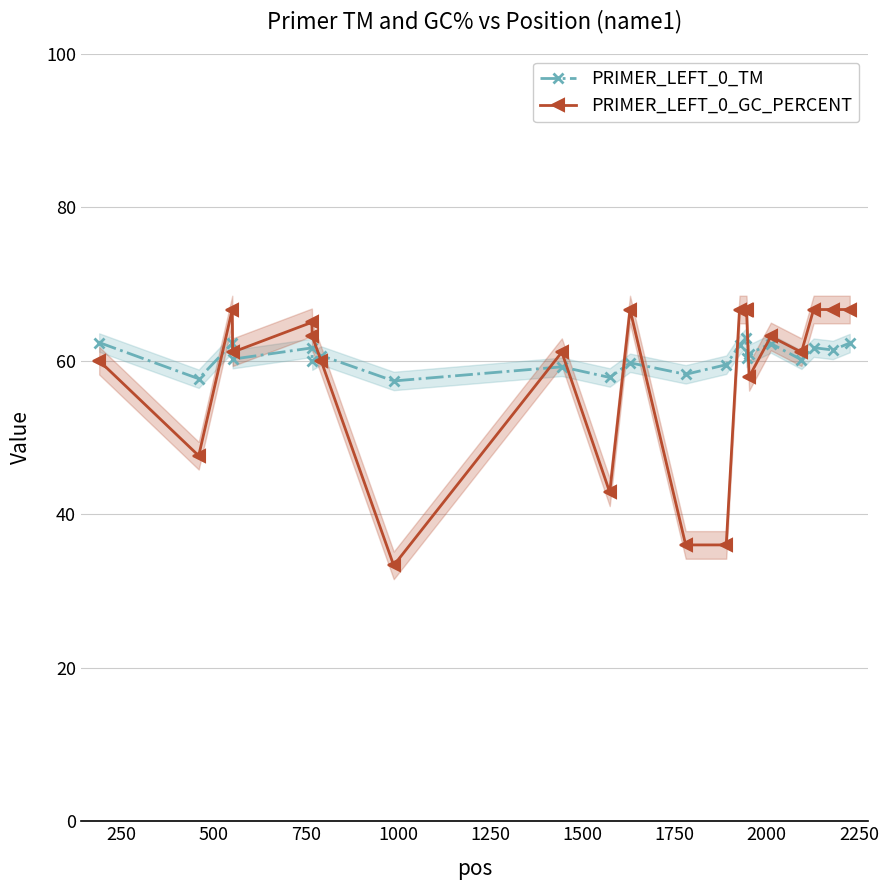

What is the value of the PRIMER_LEFT_0_TM point at the 17th from the left?

60.9